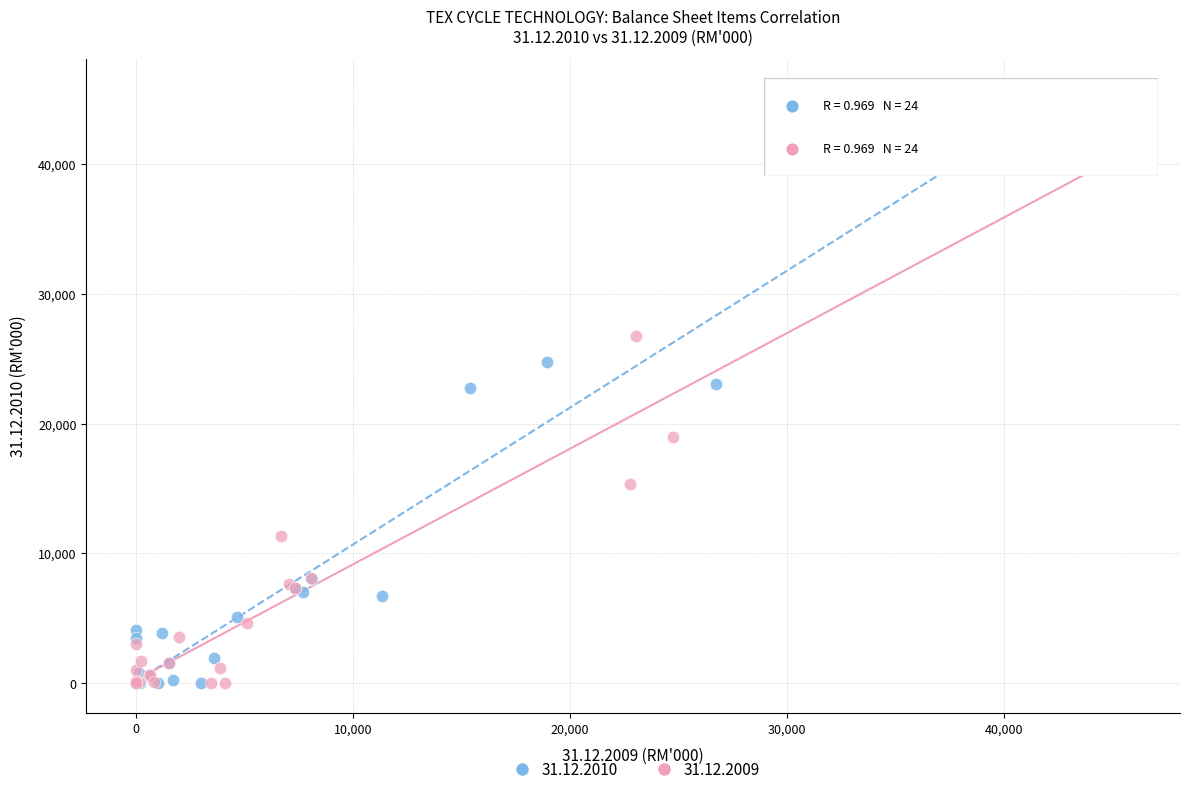

What are all the series names shown in the legend?

31.12.2010, 31.12.2009